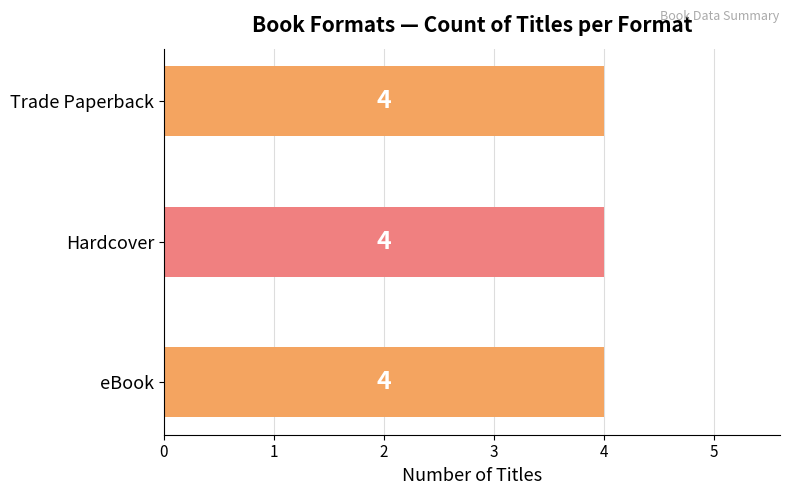

How many distinct data groups are displayed?

3